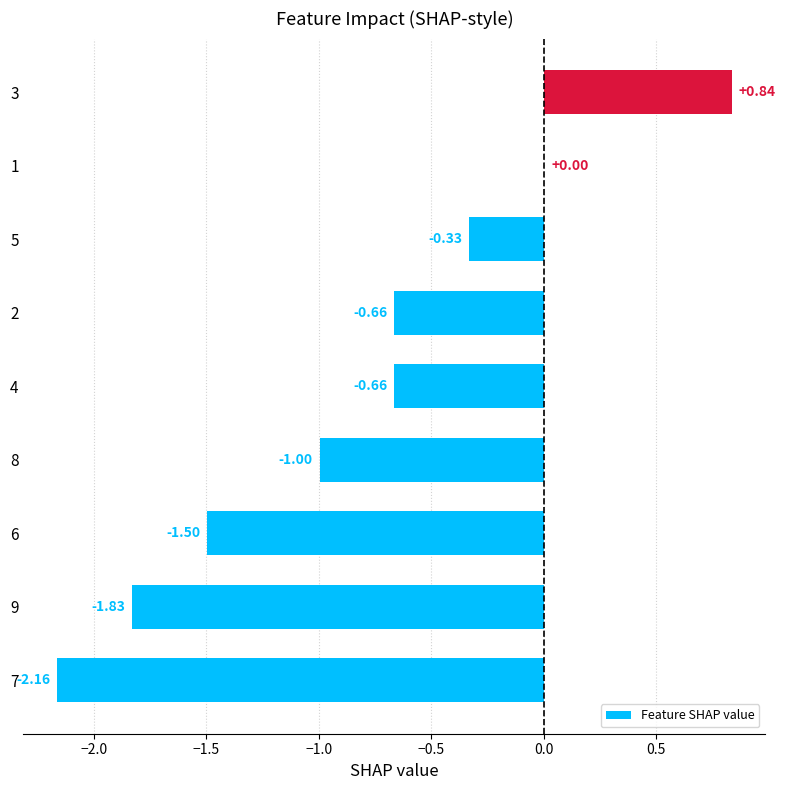

What is the change in value from 2 to 5?

+0.3